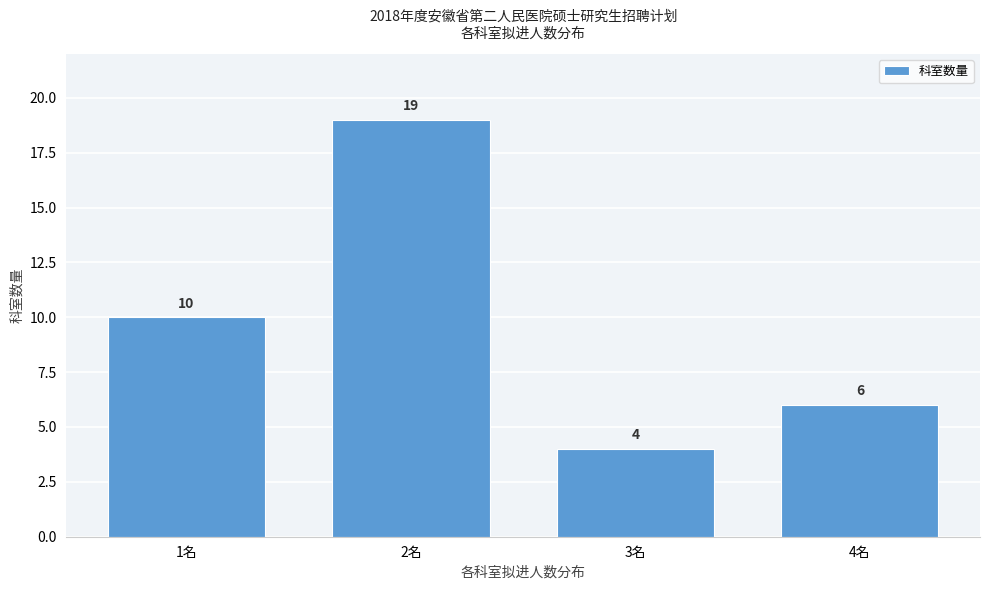

Reading left to right, what are all the values shown in this chart?

1名=10	2名=19	3名=4	4名=6